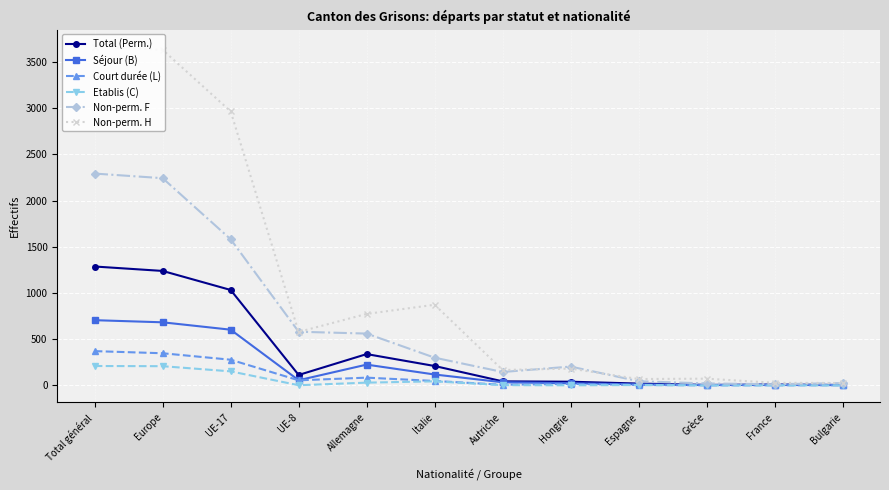

At which category does Non-perm. H reach its first local valley?

UE-8